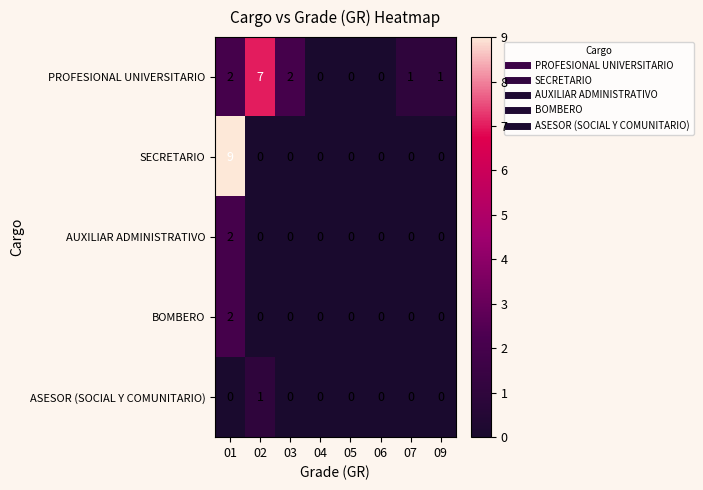

Which series has the widest spread of values?

SECRETARIO